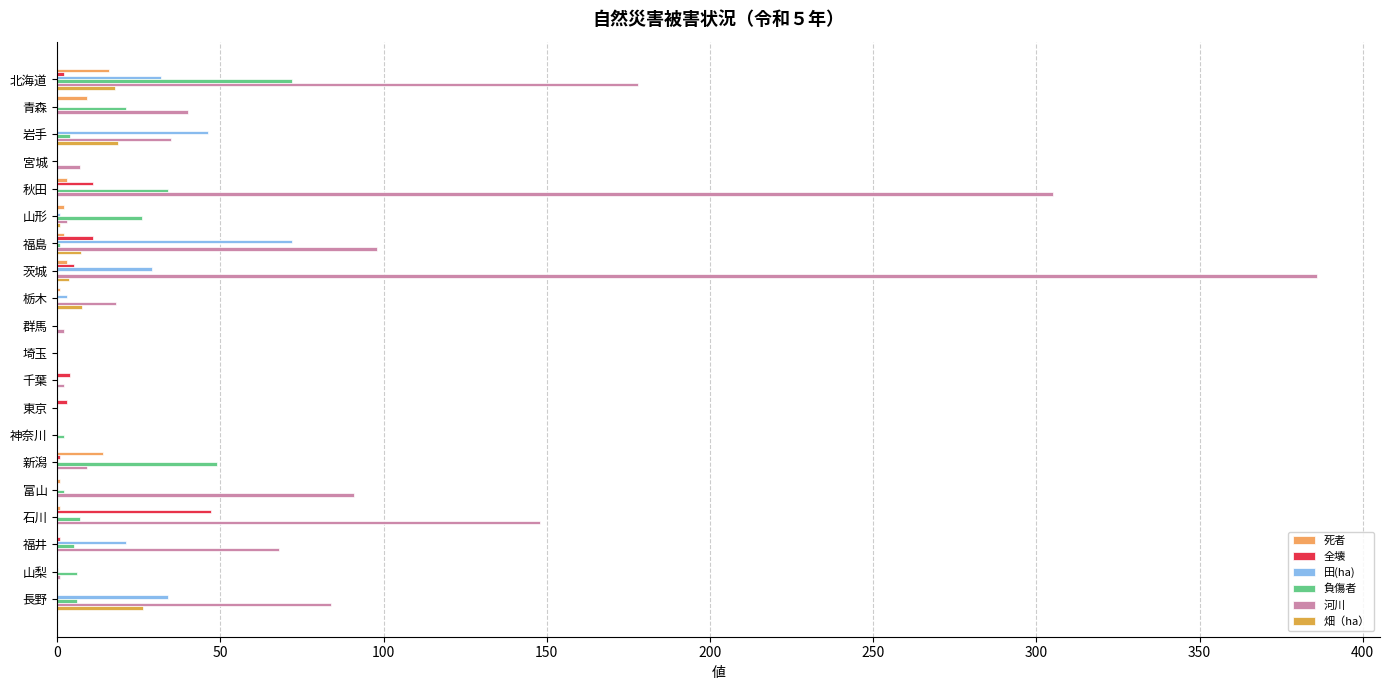

At which label does 全壊 reach its peak?

石川